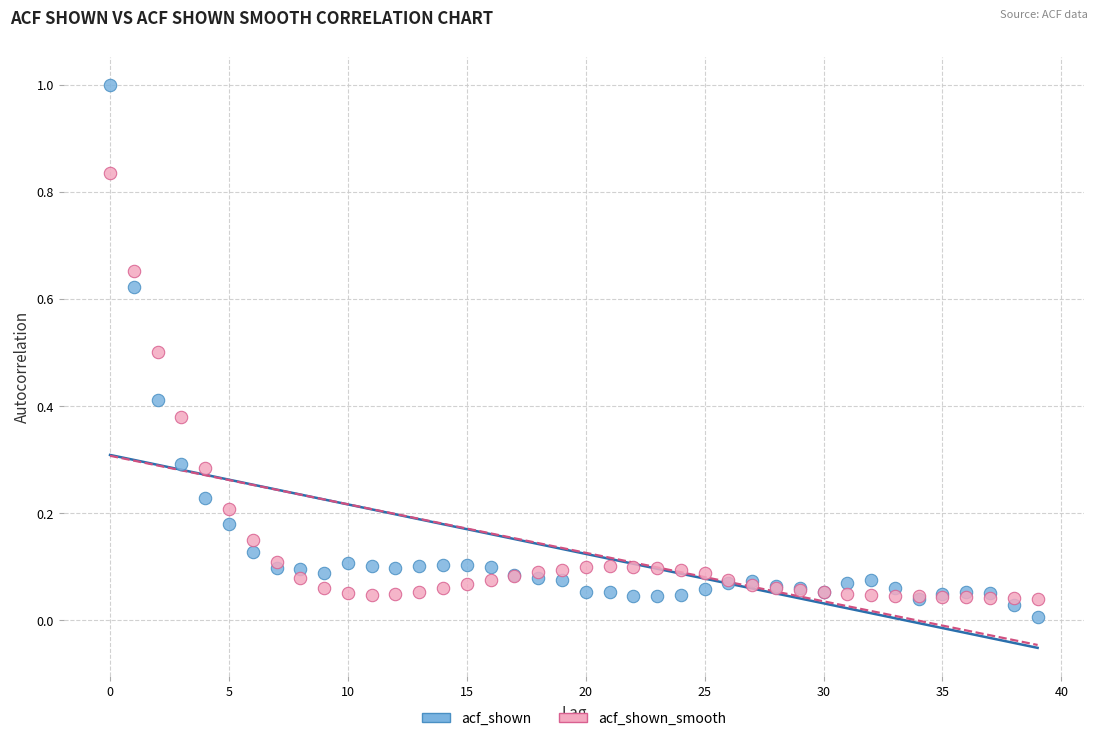

What are all the series names shown in the legend?

acf_shown, acf_shown_smooth